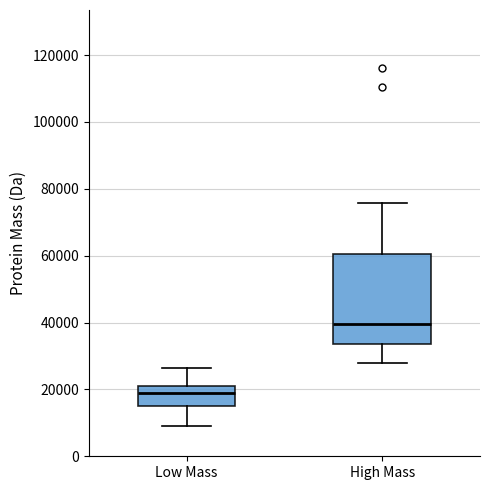

Comparing the boxes themselves (not the whiskers), which one is the tallest?

High Mass